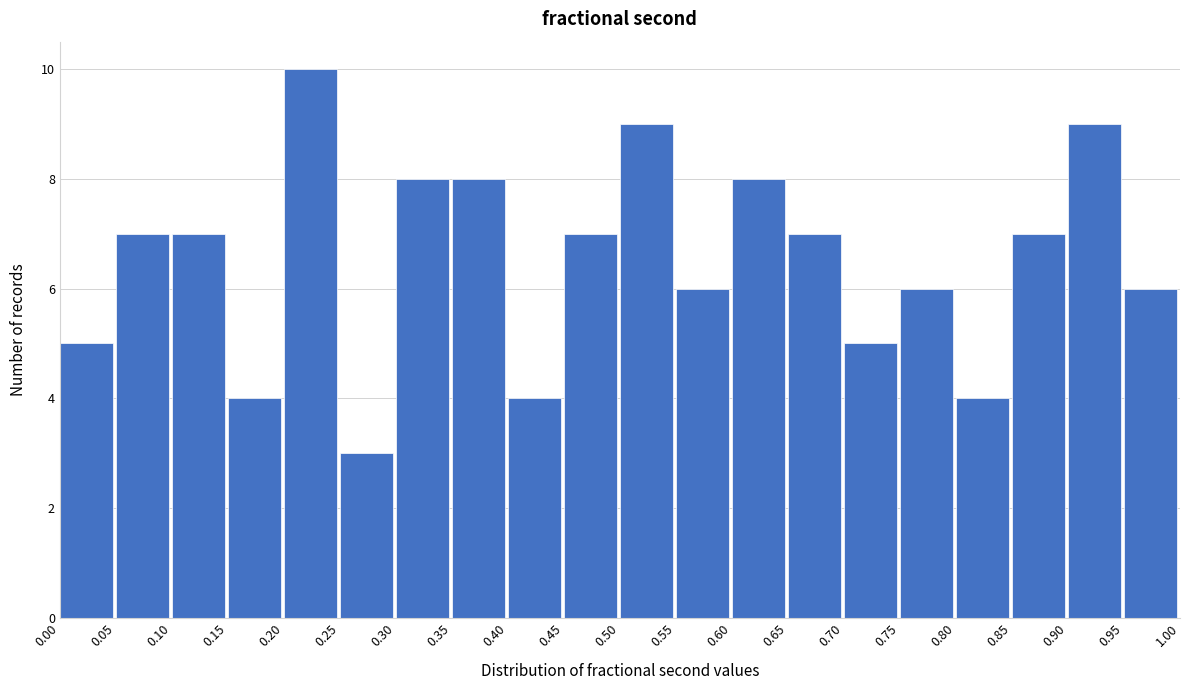

Over which range of the x-axis is the bar tallest?

0.20 to 0.25